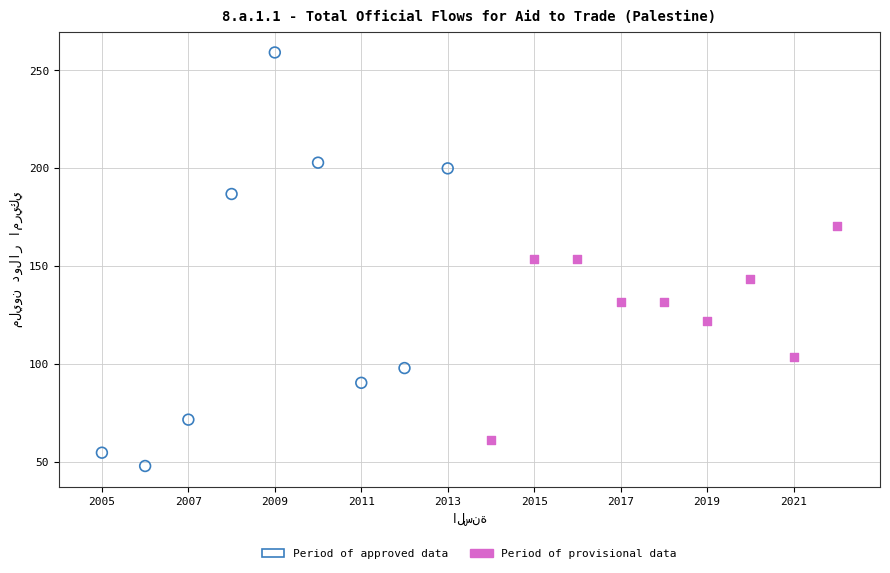

Which series has the largest Y range (max minus min)?

Period of approved data